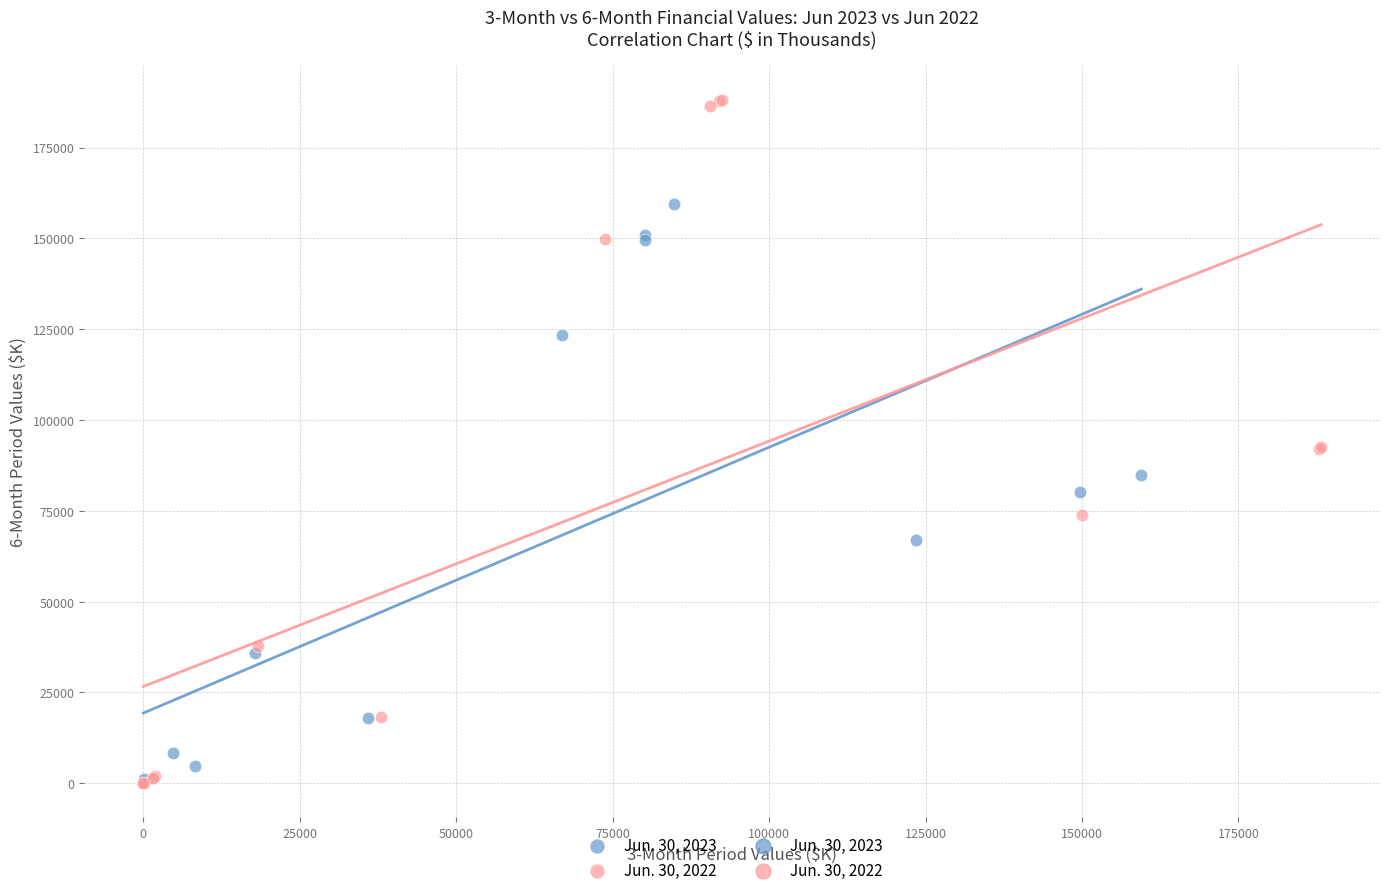

Which series has the widest spread of Y values?

Jun. 30, 2022